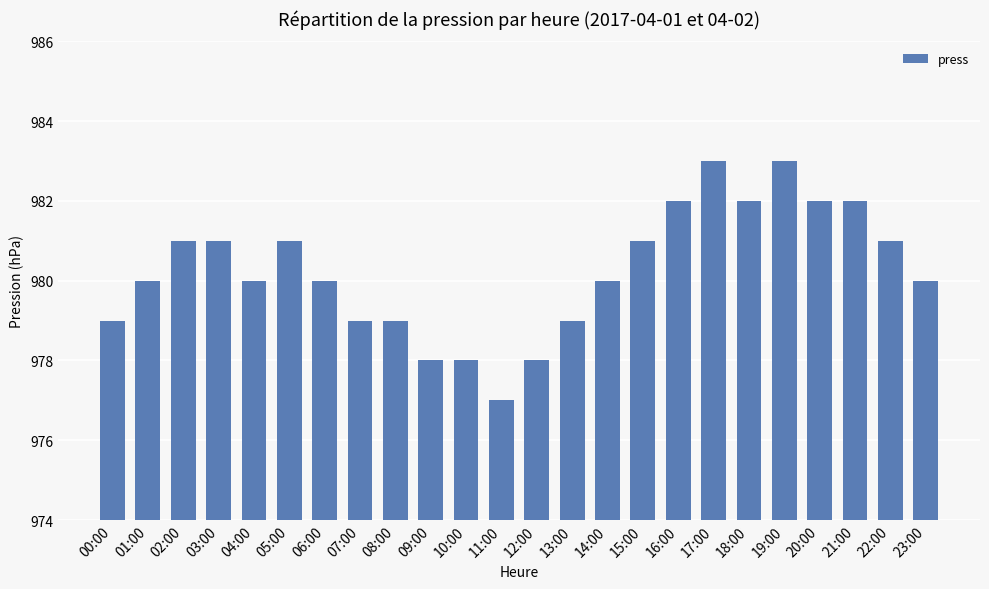

How many bars are there in total?

24